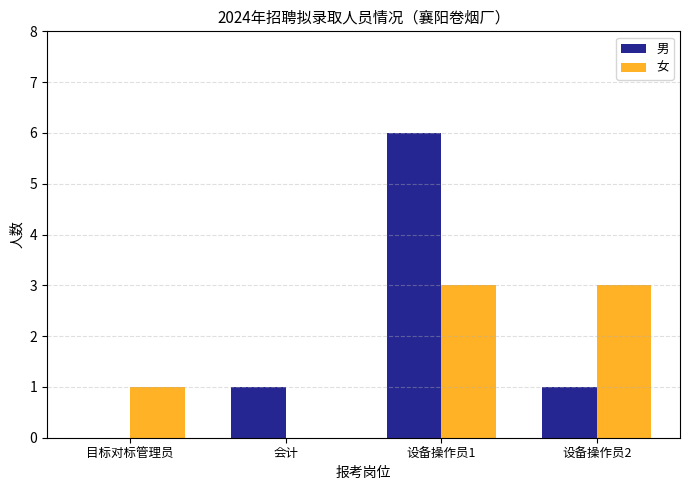

Is the value of 女 at 设备操作员2 greater than the value of 男 at 设备操作员1?

No